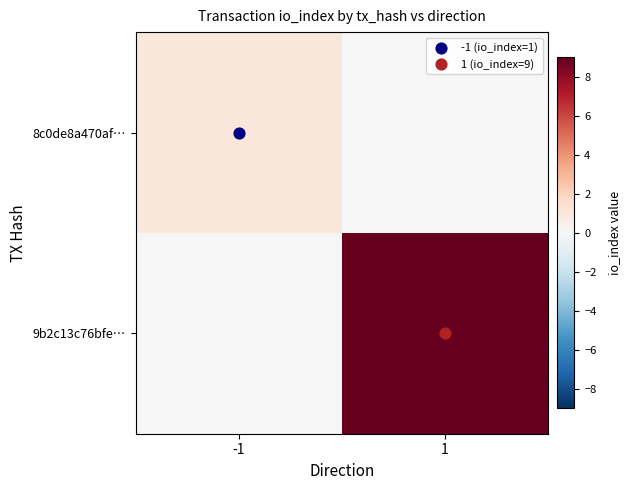

At which category is the sum across all series the highest?

1